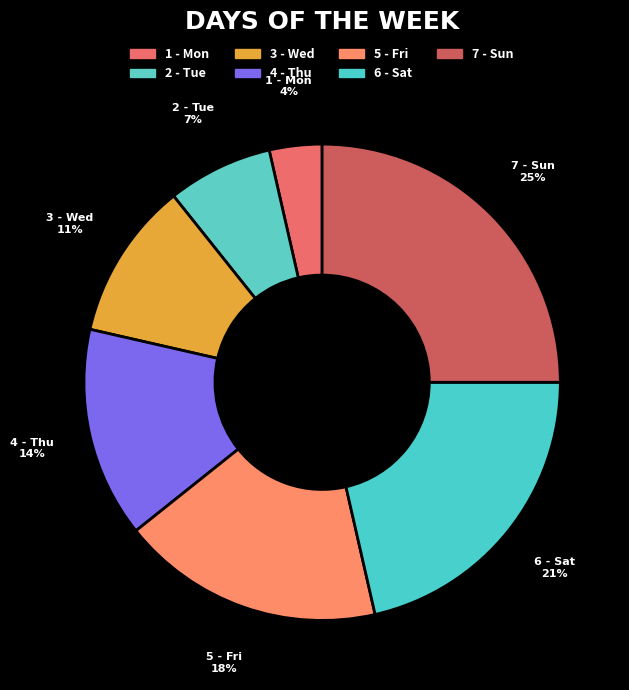

The 3 - Wed slice represents 11% of the pie. True or false?

True